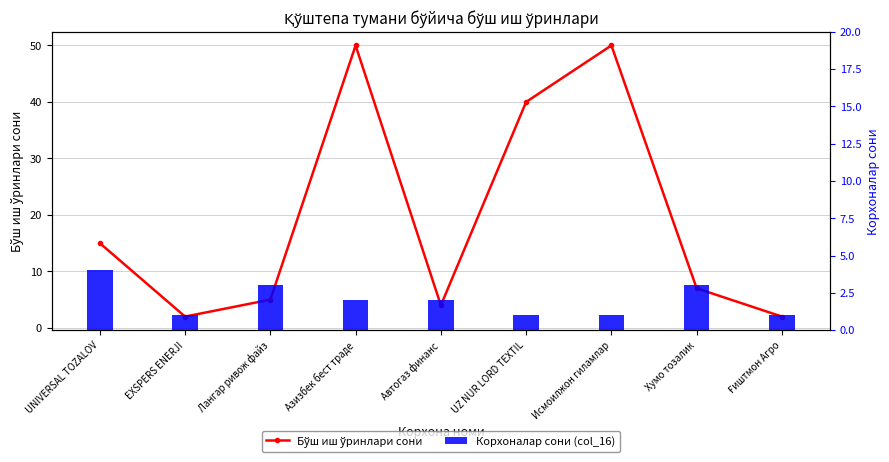

The value of Корхоналар сони (col_16) at UNIVERSAL TOZALOV is 4. True or false?

True